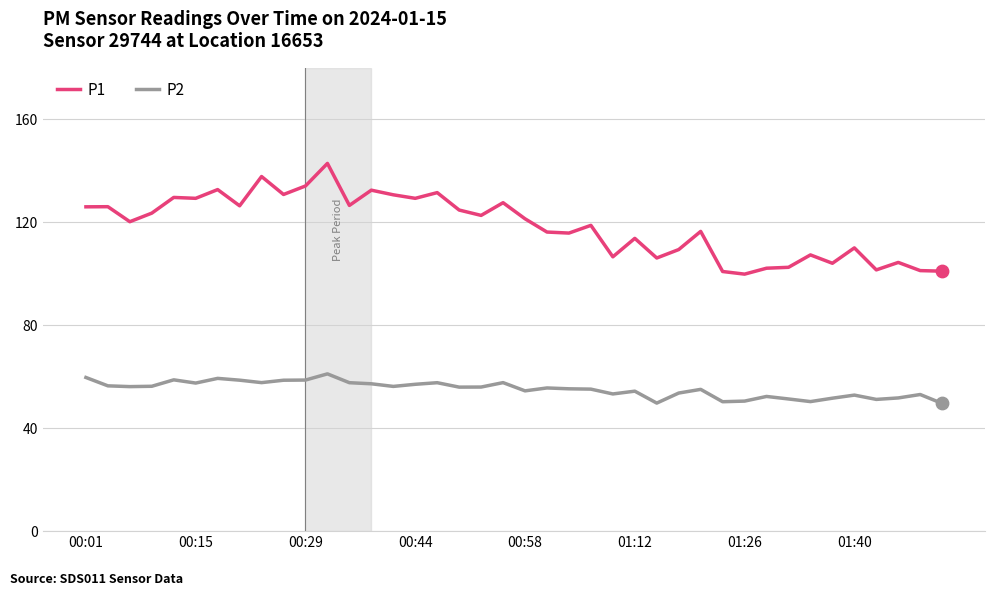

Which series has the widest spread of values?

P1